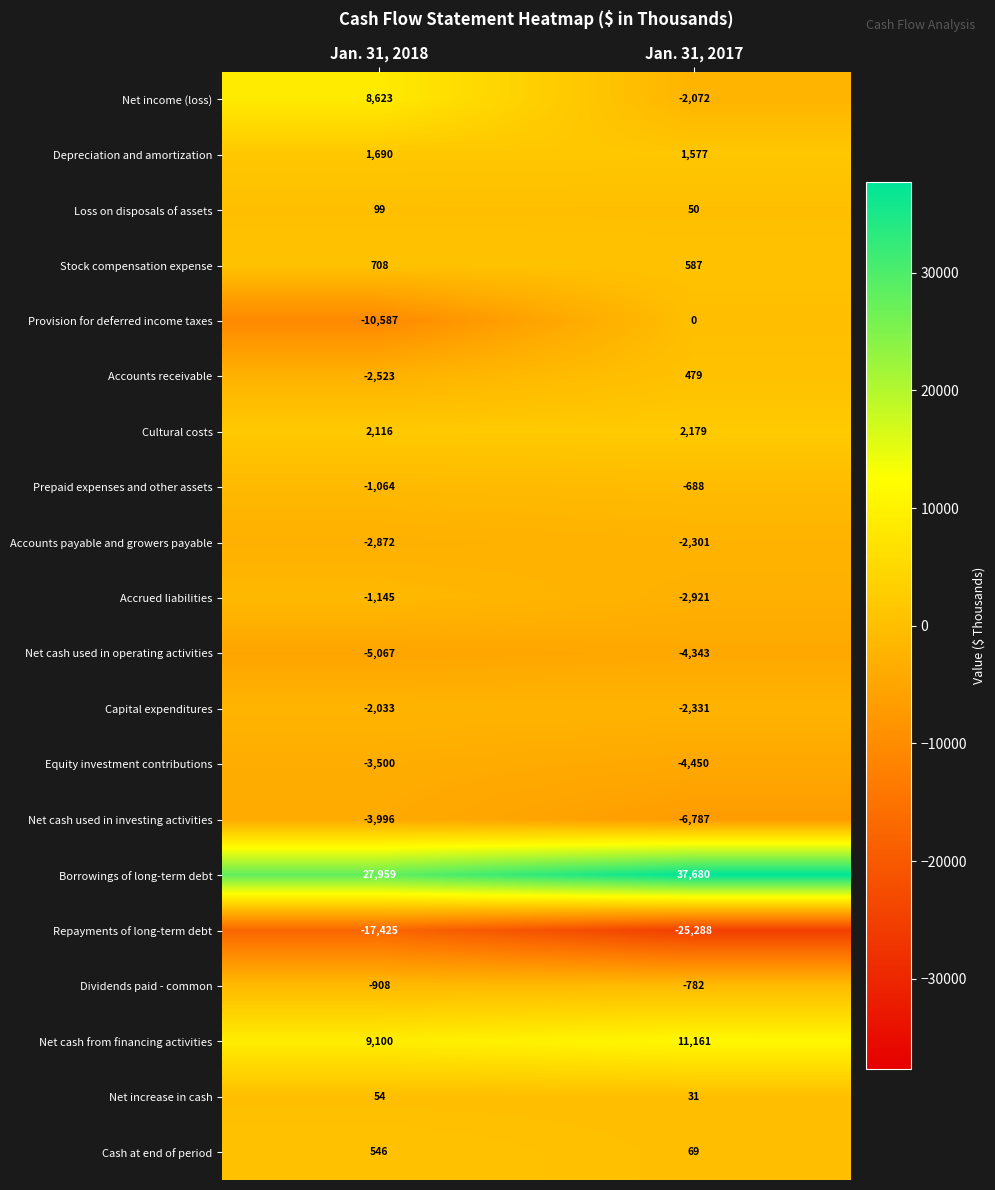

Which series has the widest spread of values?

Net income (loss)